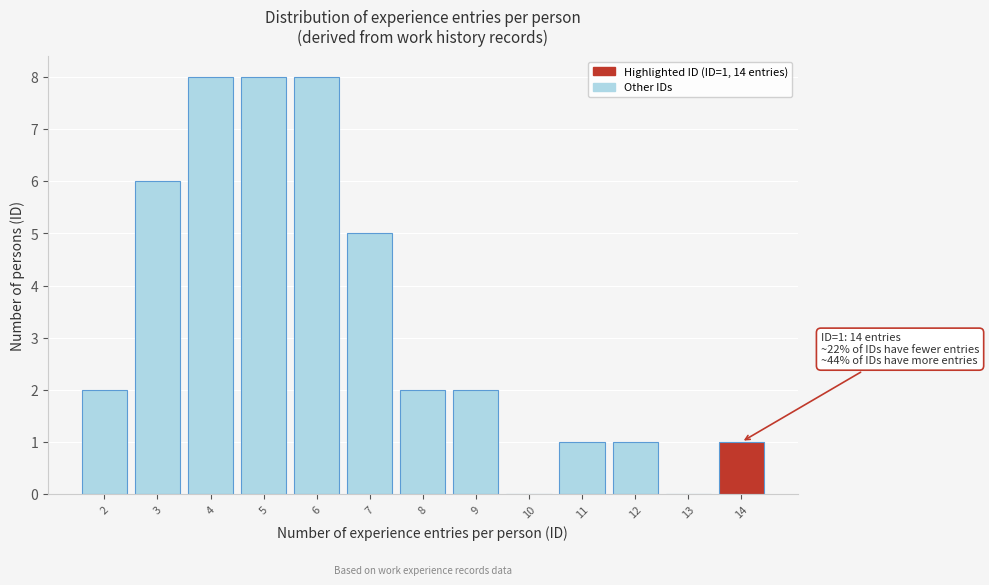

Reading left to right, list all the values displayed in this chart.

2=2	3=6	4=8	5=8	6=8	7=5	8=2	9=2	10=0	11=1	12=1	13=0	14=1